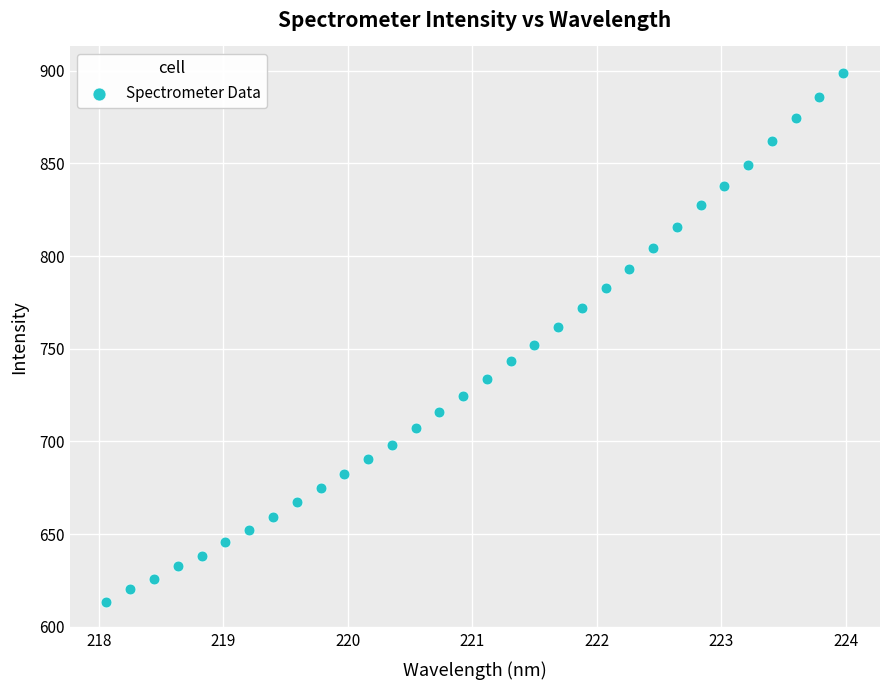

What is the range of Y values (max minus min)?

285.3